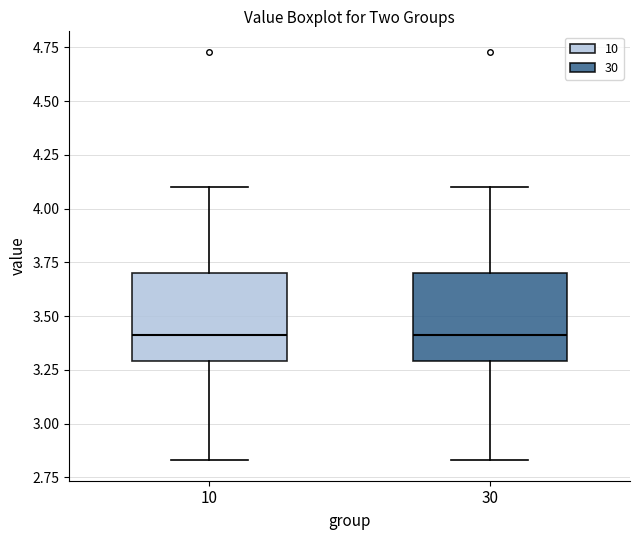

Reading left to right, read every box against the y-axis: the position of its median line, the range the box covers, and the ends of its whiskers. The values are not printed on the chart, so give them approximately, as read against the axis.

10: median 3.40, box 3.30 to 3.70, whiskers 2.85 to 4.10
30: median 3.40, box 3.30 to 3.70, whiskers 2.85 to 4.10